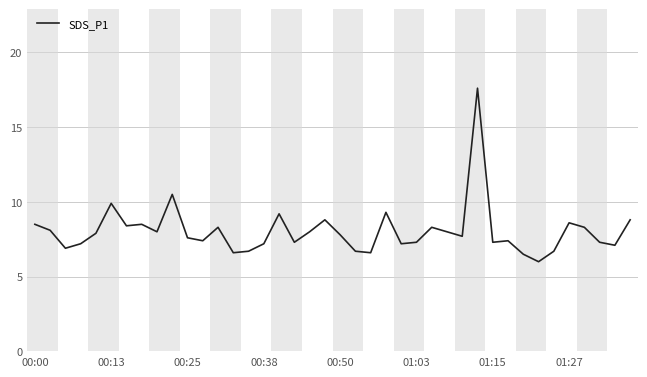

What is the maximum value shown in the chart?

17.6